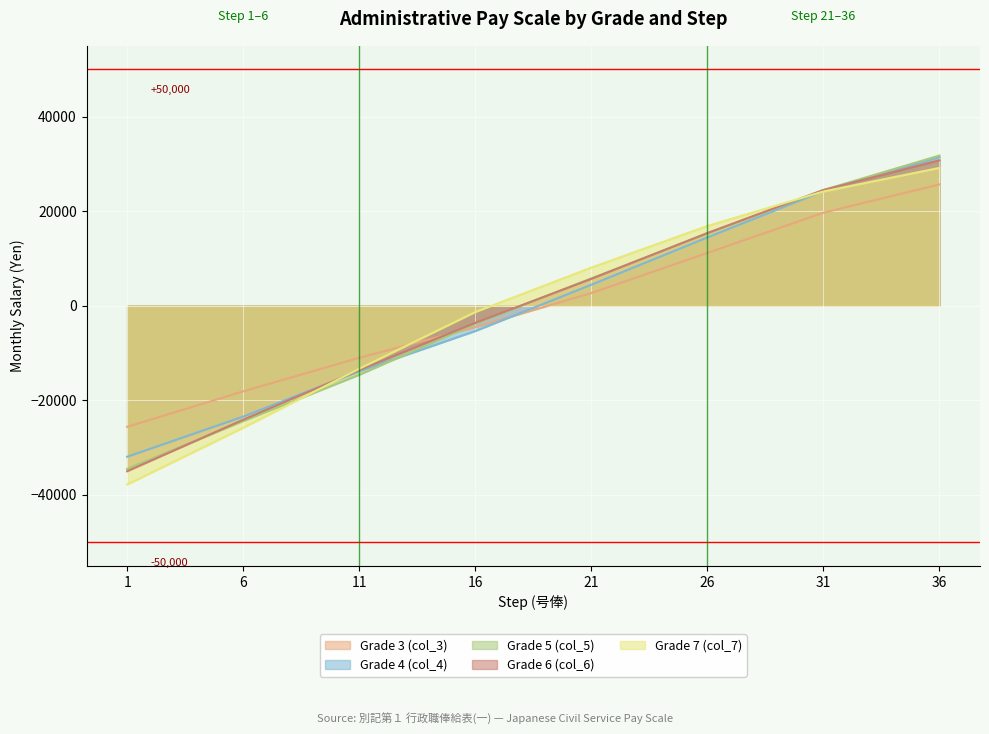

Reading left to right, what are all the values shown in this chart?

Grade 3 (col_3): 1=-25612.5	6=-18112.5	11=-11012.5	16=-4512.5	21=2687.5	26=11187.5	31=19687.5	36=25687.5
Grade 4 (col_4): 1=-31950.0	6=-23450.0	11=-13850.0	16=-5350.0	21=4450.0	26=14450.0	31=24250.0	36=31450.0
Grade 5 (col_5): 1=-34512.5	6=-24412.5	11=-14612.5	16=-3812.5	21=5787.5	26=15287.5	31=24487.5	36=31787.5
Grade 6 (col_6): 1=-35012.5	6=-24112.5	11=-13612.5	16=-3612.5	21=5687.5	26=15387.5	31=24487.5	36=30787.5
Grade 7 (col_7): 1=-37825.0	6=-25825.0	11=-13325.0	16=-1325.0	21=8075.0	26=16875.0	31=24175.0	36=29175.0